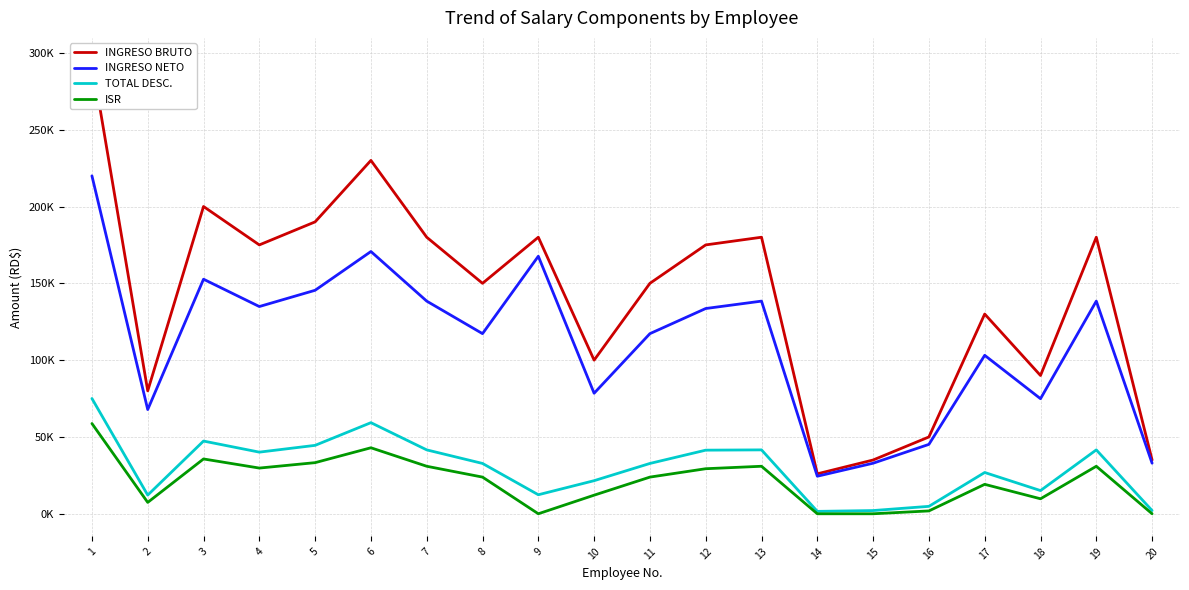

How many lines are shown in the chart?

4